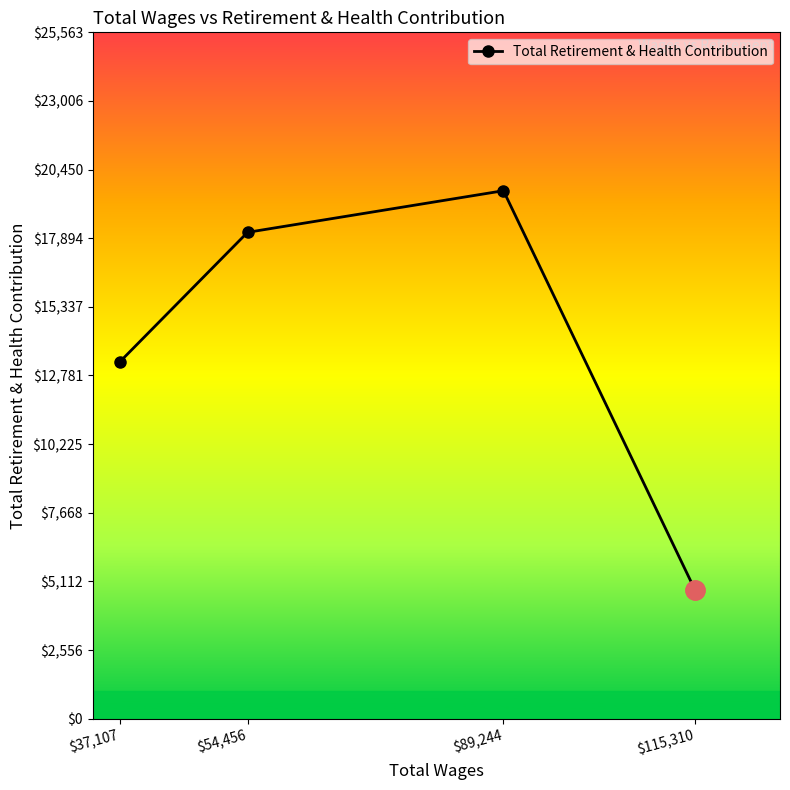

What is the sum of the values at $115,310 and $89,244?

24443